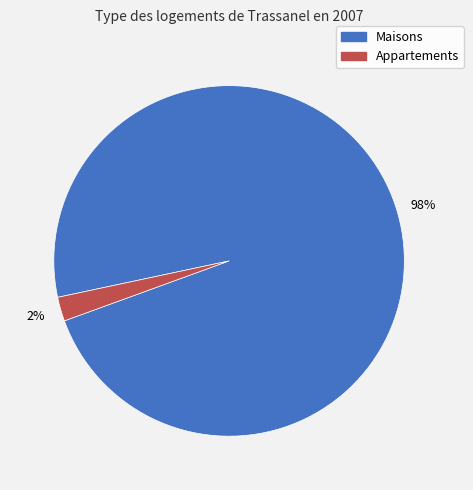

To the nearest percent, what is the difference between the largest and smallest slice percentages?

96%